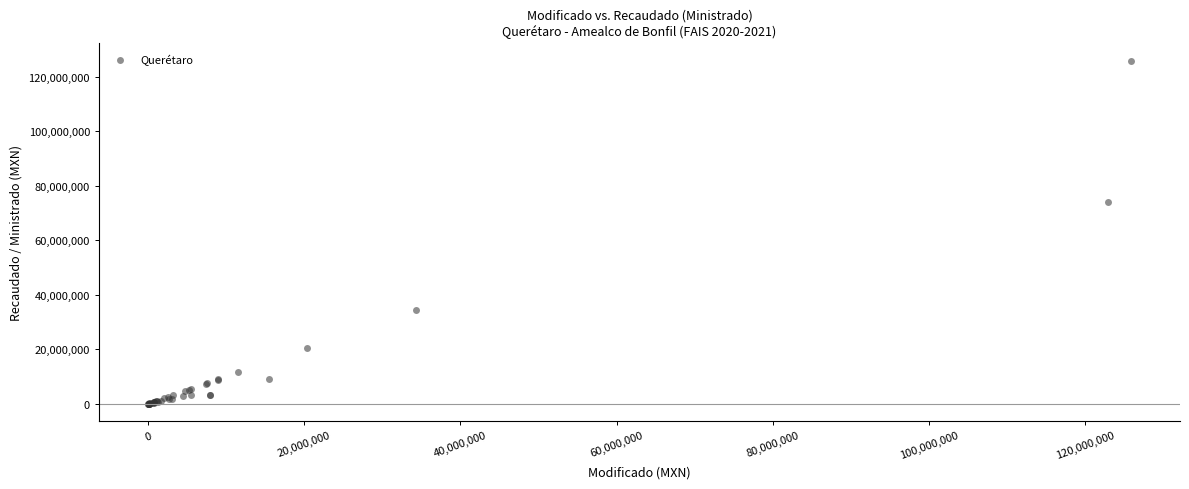

What Y value in the scatter plot is closest to 62950890?

73969927.1